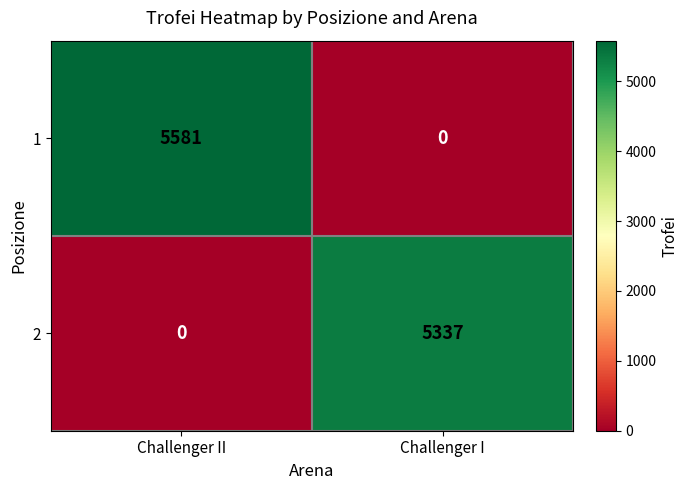

Which category has the highest value across all series?

Challenger II